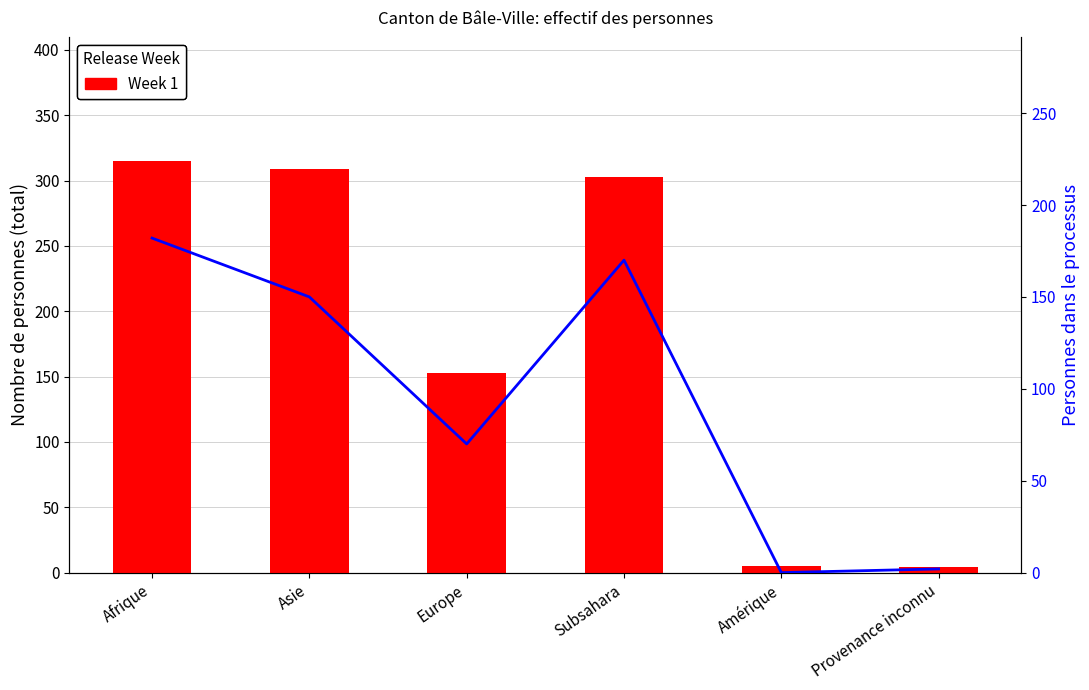

Rank the series by their maximum value, from lowest to highest.

Flow, Week 1